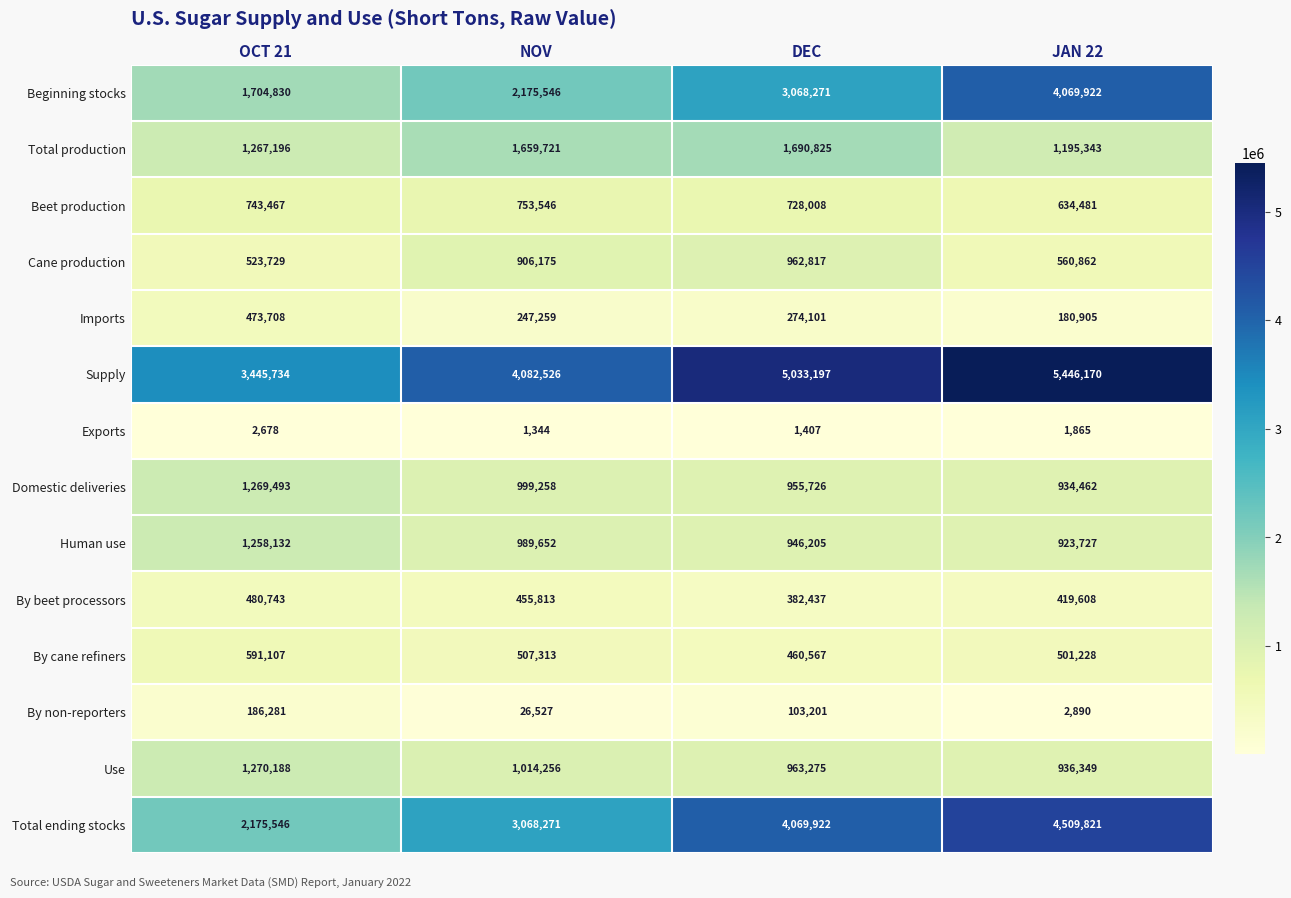

What value does the Supply series have at JAN 22, to the nearest 100?

5446200